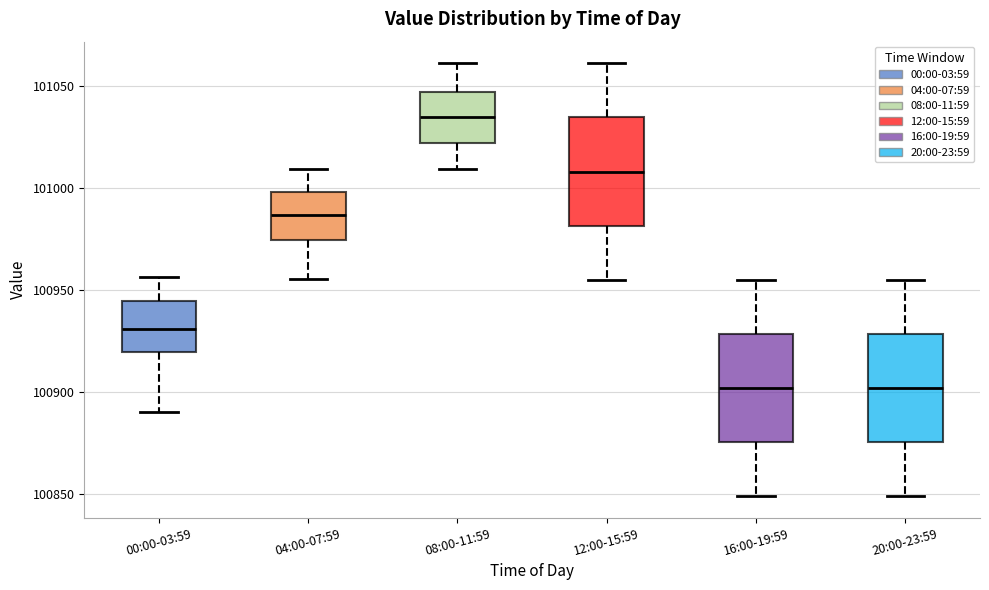

Reading left to right, read every box against the y-axis: the position of its median line, the range the box covers, and the ends of its whiskers. The values are not printed on the chart, so give them approximately, as read against the axis.

00:00-03:59: median 100930, box 100920 to 100945, whiskers 100890 to 100955
04:00-07:59: median 100985, box 100975 to 101000, whiskers 100955 to 101010
08:00-11:59: median 101035, box 101020 to 101045, whiskers 101010 to 101060
12:00-15:59: median 101010, box 100980 to 101035, whiskers 100955 to 101060
16:00-19:59: median 100900, box 100875 to 100930, whiskers 100850 to 100955
20:00-23:59: median 100900, box 100875 to 100930, whiskers 100850 to 100955